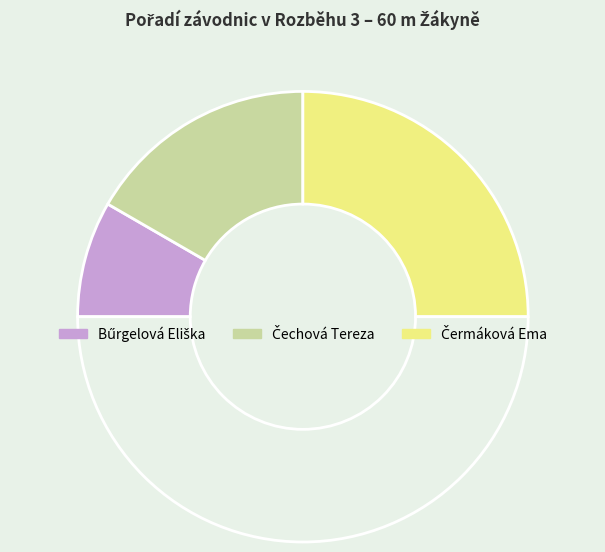

How many slices are in this pie chart?

4